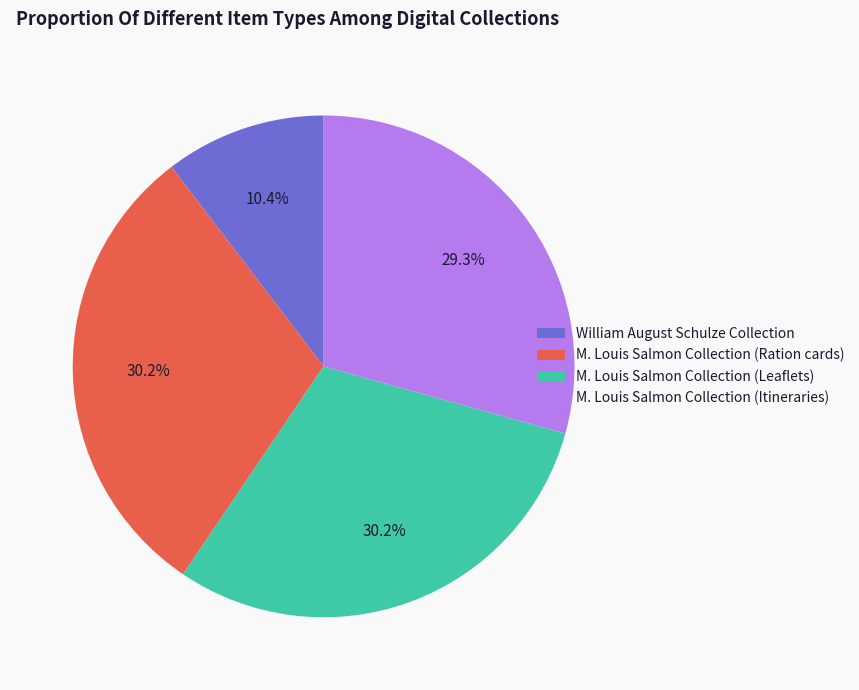

How many slices are in this pie chart?

4